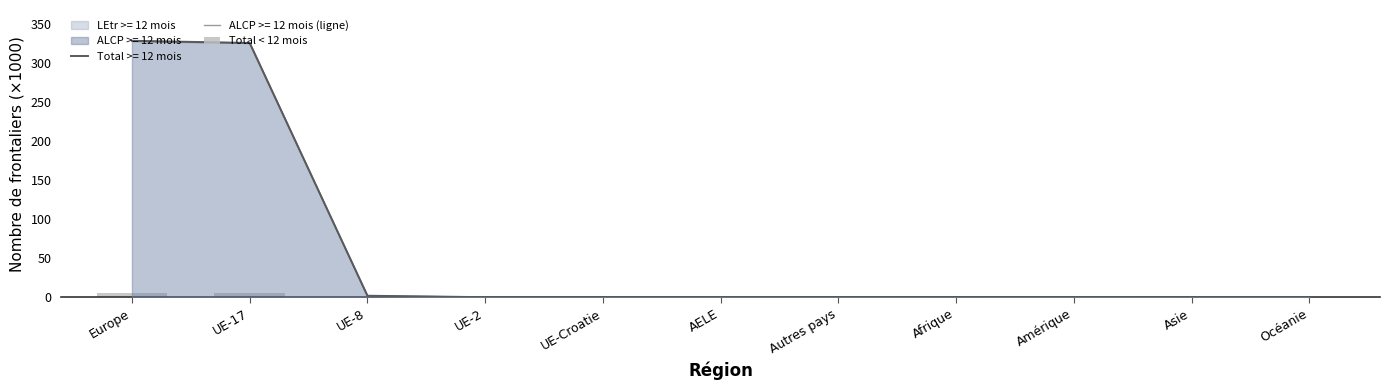

Rank the categories by value from lowest to highest.

Océanie, AELE, Afrique, UE-Croatie, UE-2, Asie, Amérique, UE-8, Autres pays, UE-17, Europe